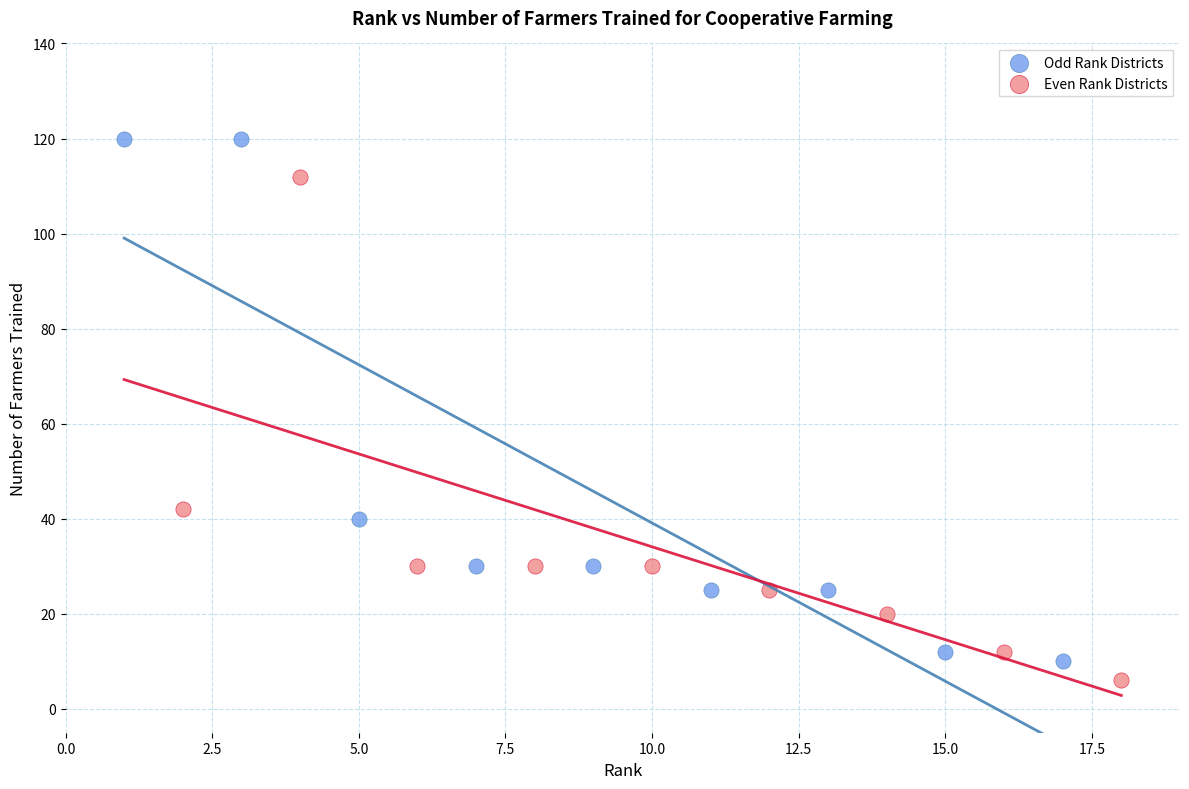

Which series reaches the maximum Y coordinate?

Odd Rank Districts